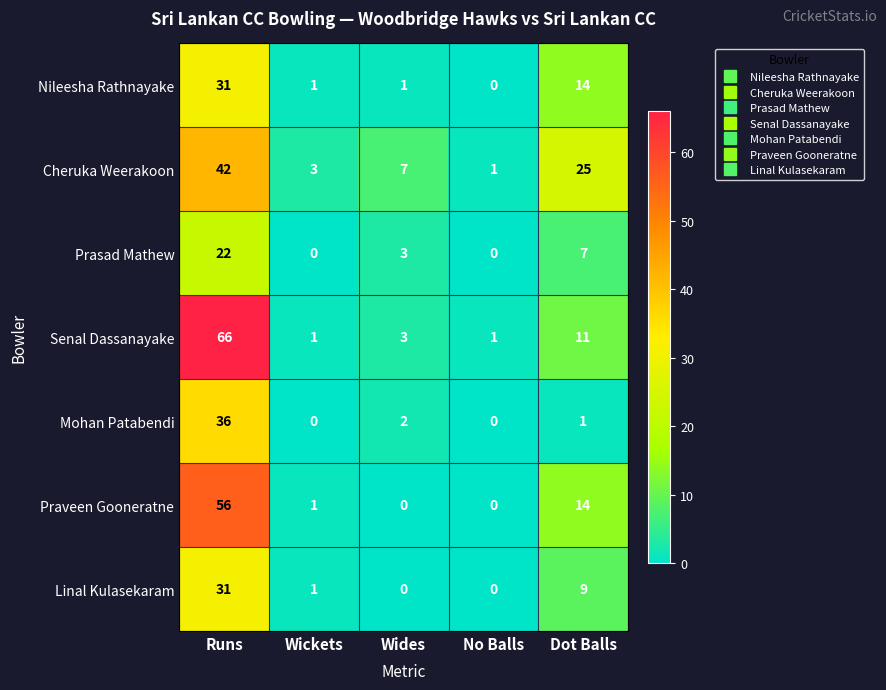

What is the maximum value shown in the chart?

66